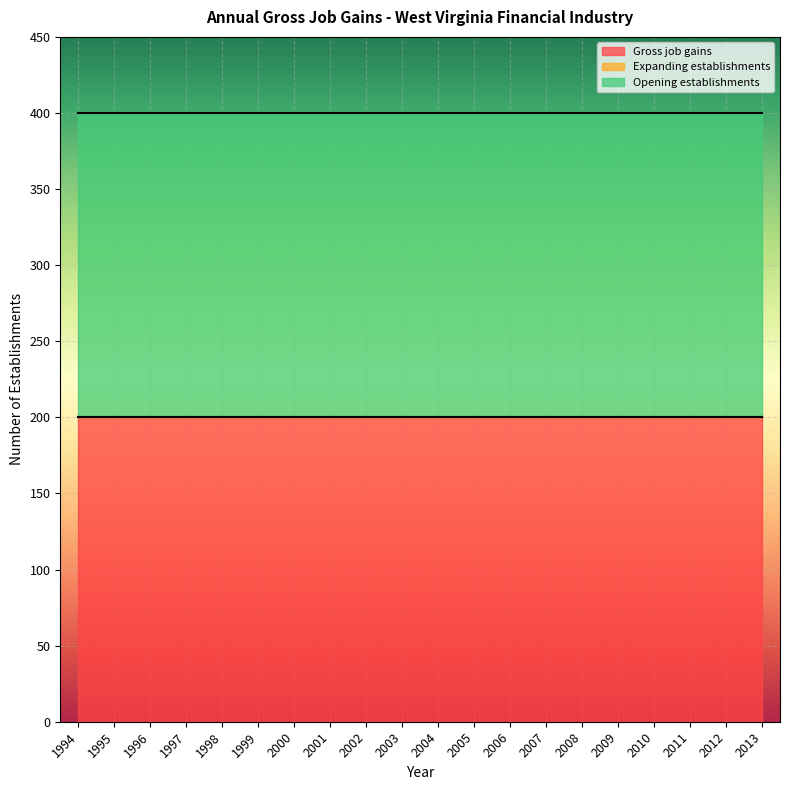

Is it true that Opening establishments equals 200 at 1998?

True